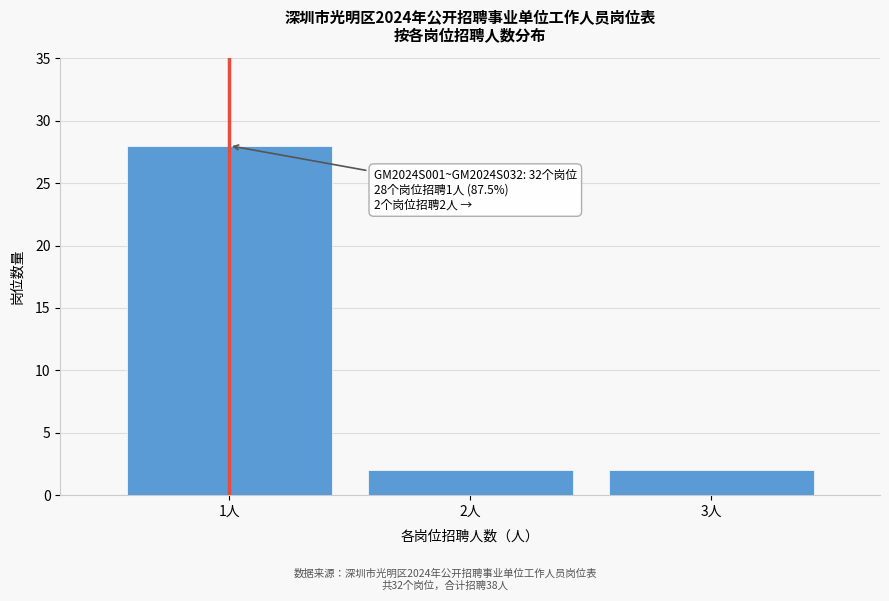

Reading right to left, extract all data points from this chart.

3人=2	2人=2	1人=28